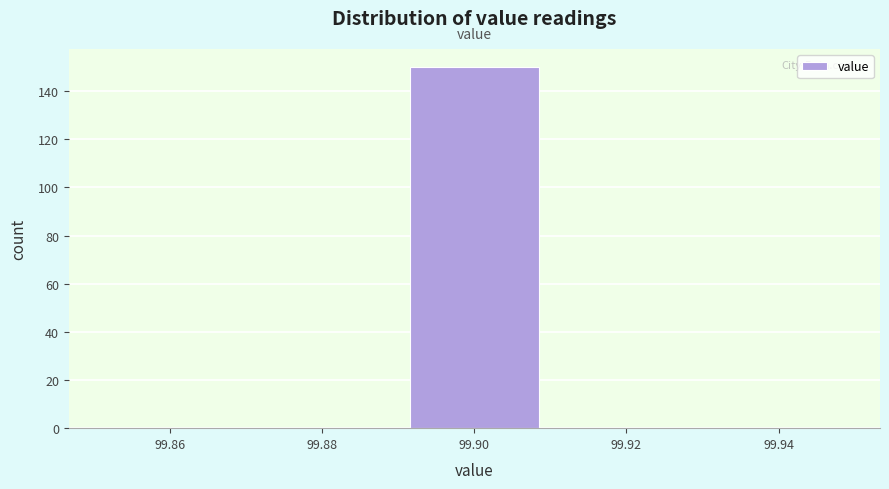

Which range on the x-axis has the tallest bar?

99.89 to 99.91